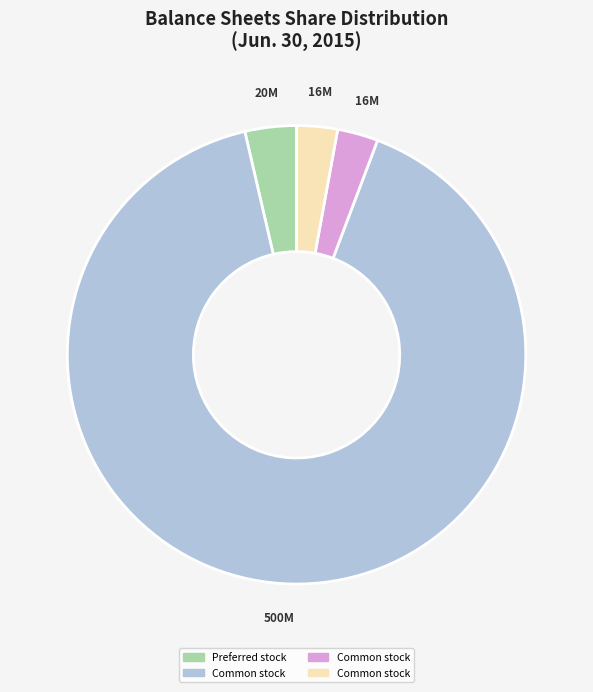

Is there a majority slice in this chart?

Yes